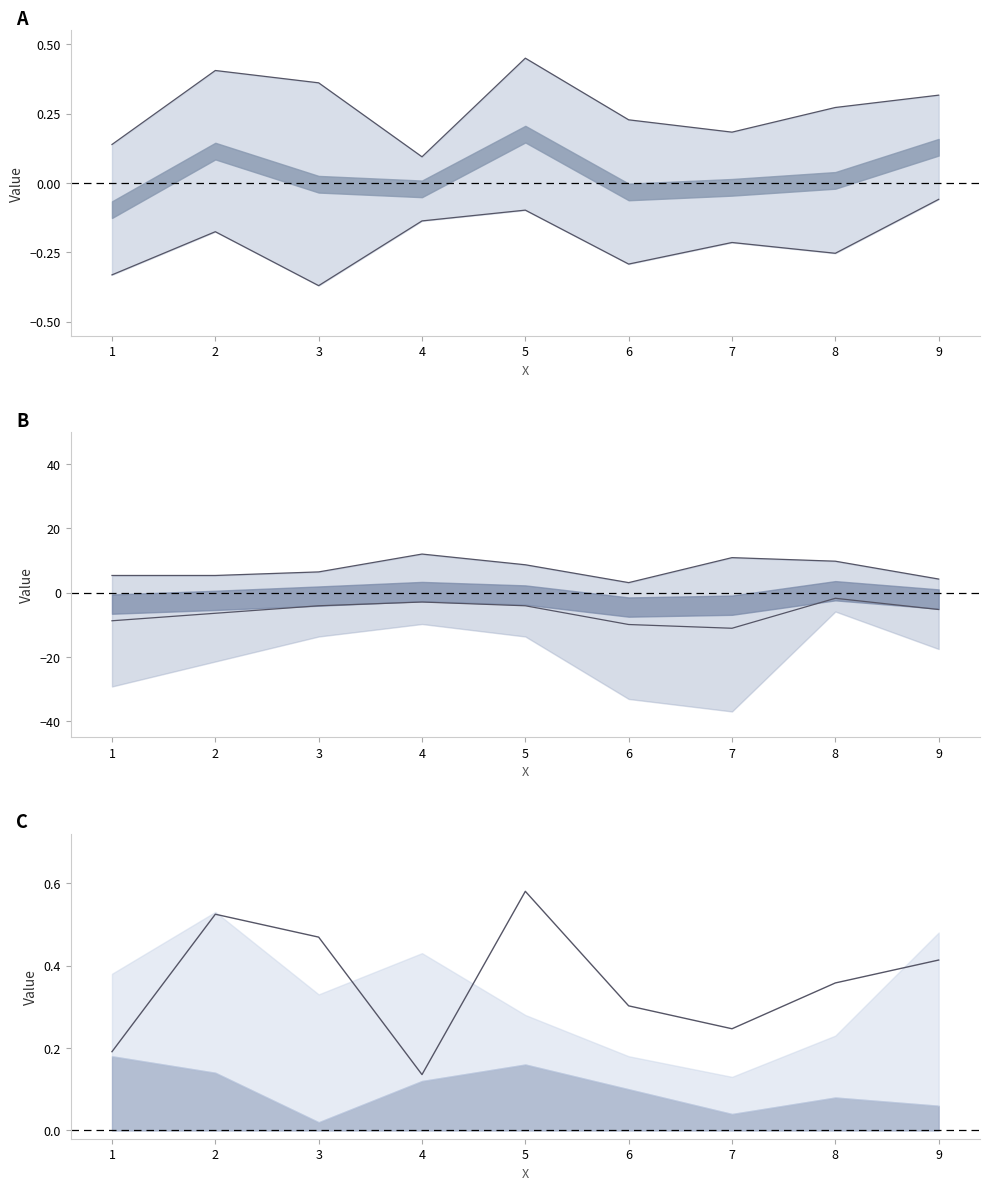

Which label corresponds to the largest value in the chart?

5